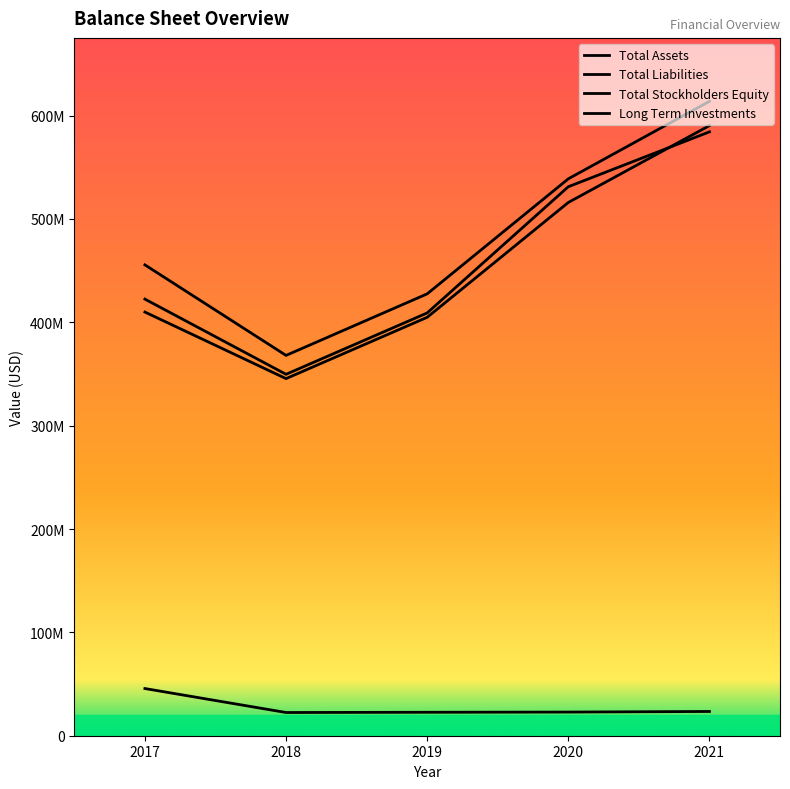

Reading left to right, list all the values displayed in this chart.

Total Assets: 455554783	367958516	427497290	538804801	613777676
Total Liabilities: 45649867	22459371	22690294	22888869	23464299
Total Stockholders Equity: 409904916	345499145	404806996	515915932	590313377
Long Term Investments: 422415462	349670777	409036429	531152459	584249804